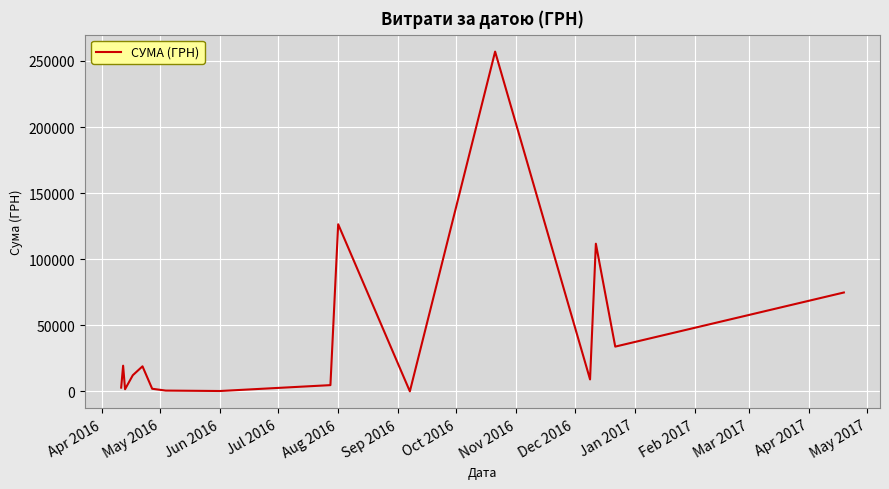

What is the difference between the maximum and minimum values?

257003.2